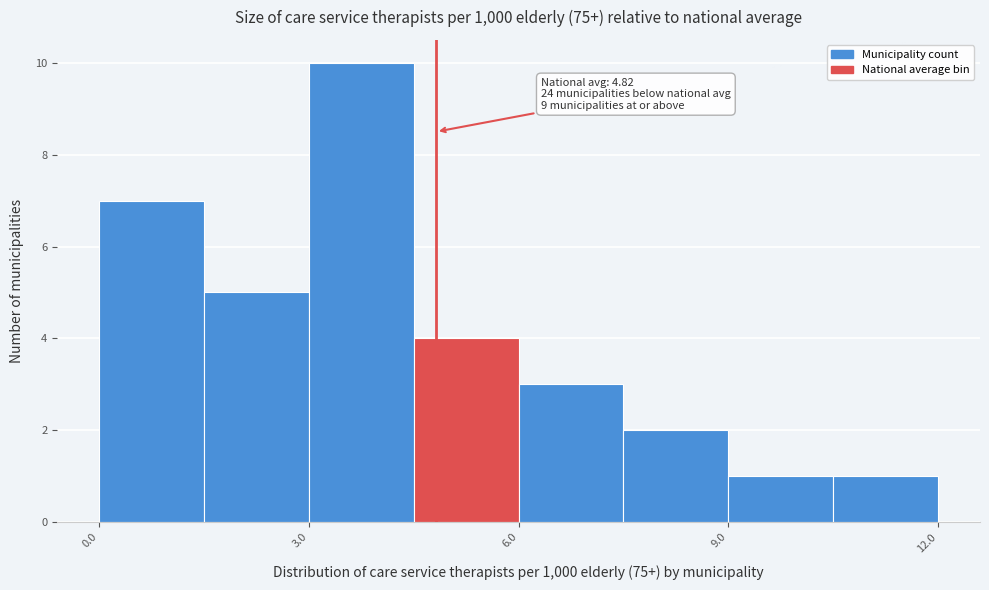

Read against the x-axis, roughly where is the centre of the tallest bar?

4.0